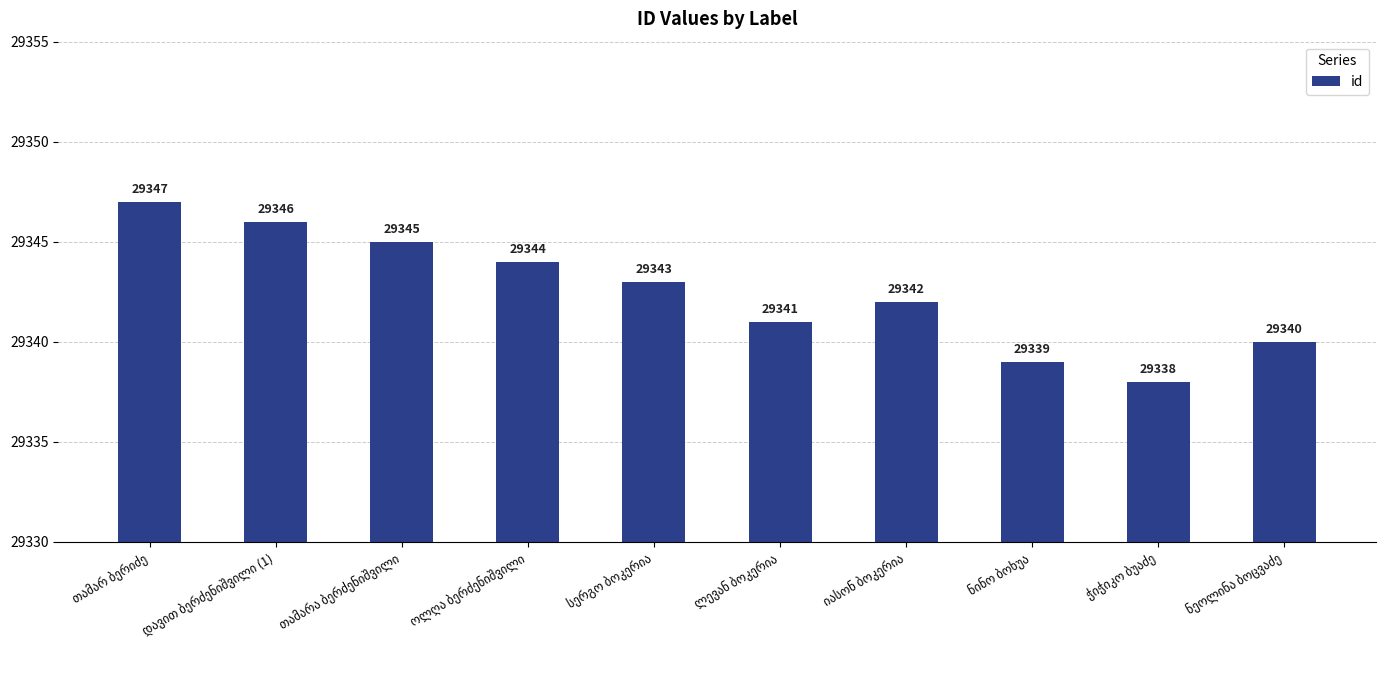

What is the difference between the maximum and minimum values?

9